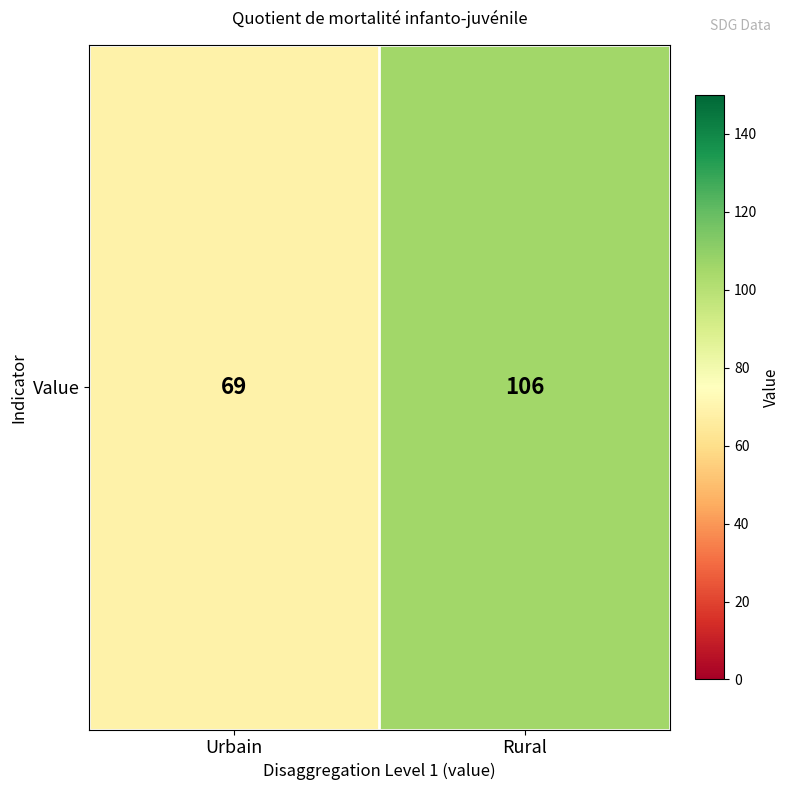

Which category has the highest value across all series?

Rural